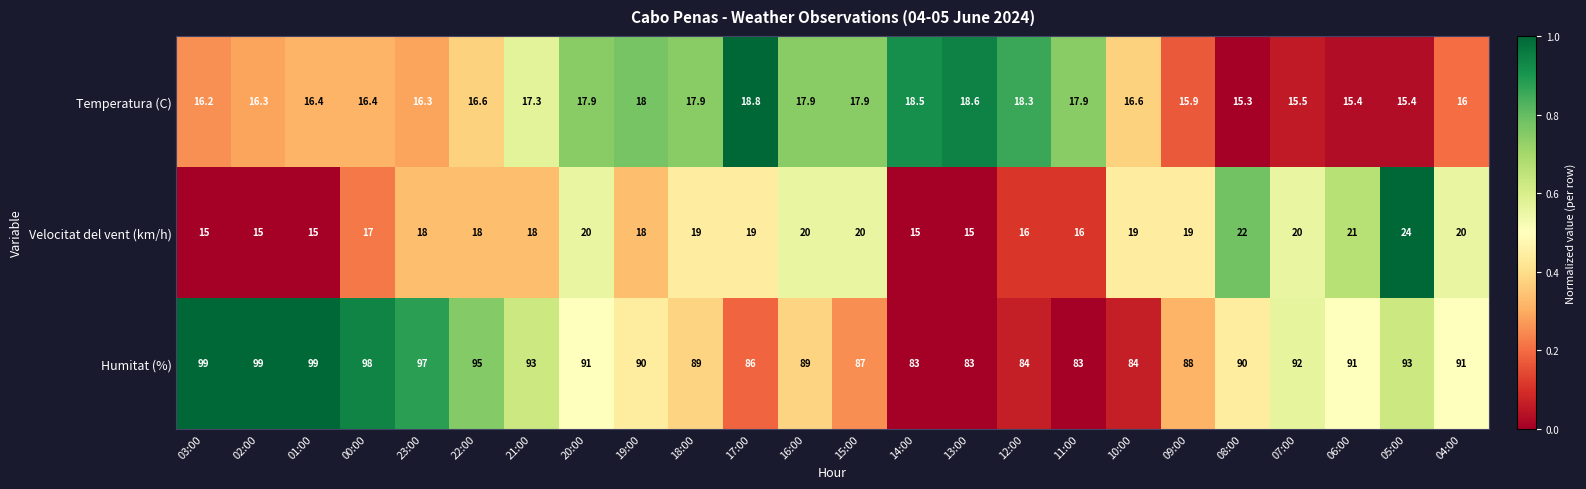

Rank the series at 04:00 from lowest to highest value.

Temperatura (C), Velocitat del vent (km/h), Humitat (%)